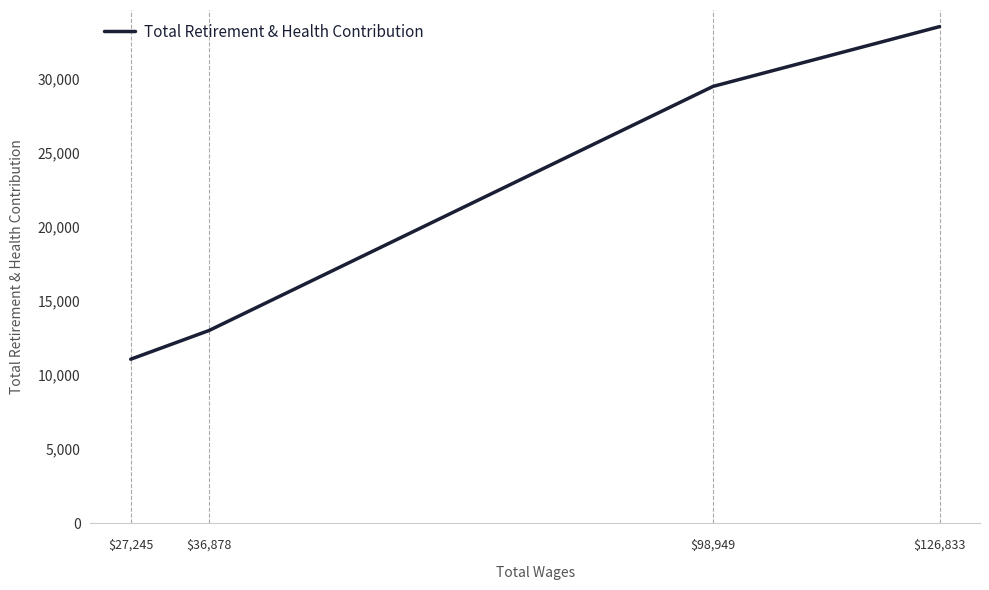

What is the smallest value displayed?

11075